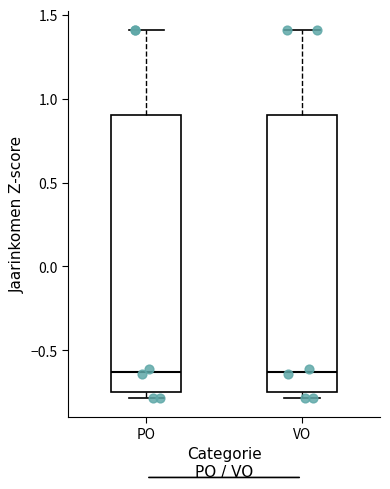

Reading left to right, transcribe this box plot: for each box, give where its median line is, the range the box spans, and where its two whiskers end, as read against the y-axis. The values are not printed on the chart, so give them approximately, as read against the axis.

PO: median -0.65, box -0.75 to 0.90, whiskers -0.80 to 1.40
VO: median -0.65, box -0.75 to 0.90, whiskers -0.80 to 1.40